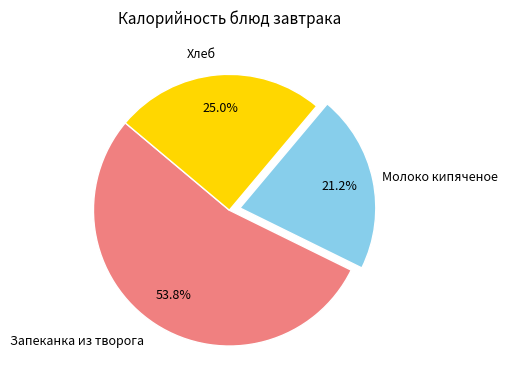

To the nearest percent, what percentage of the pie is Молоко кипяченое?

21%